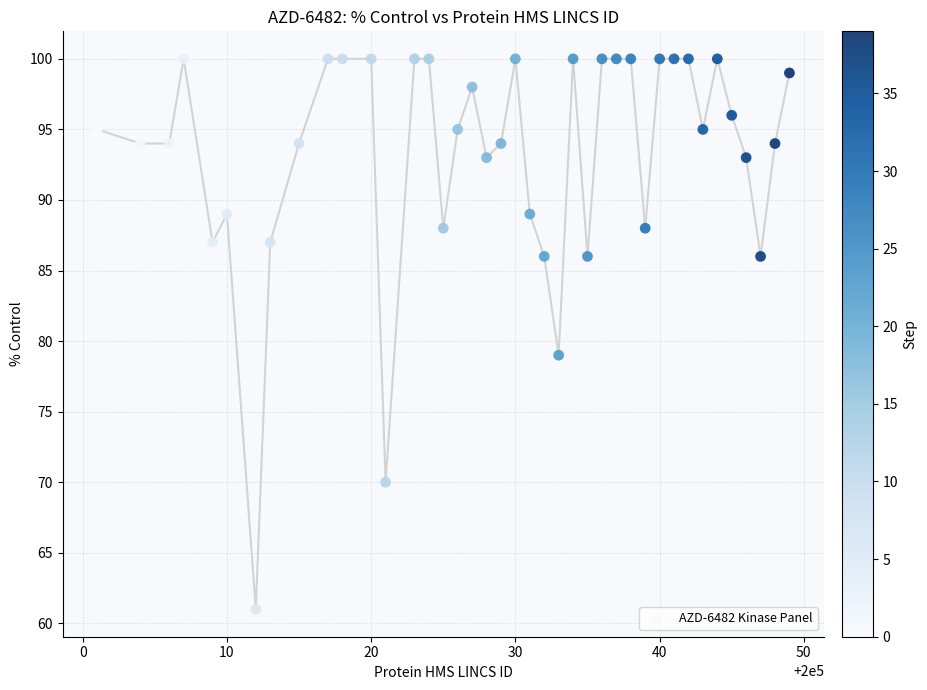

What is the range of X values (max minus min)?

48